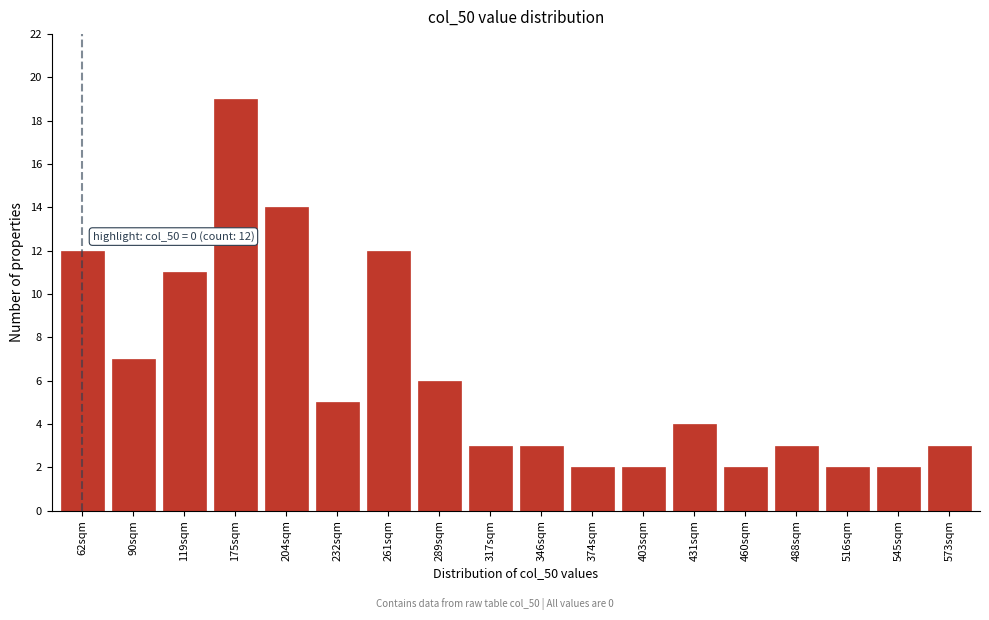

Reading left to right, what are all the values shown in this chart?

12	7	11	19	14	5	12	6	3	3	2	2	4	2	3	2	2	3